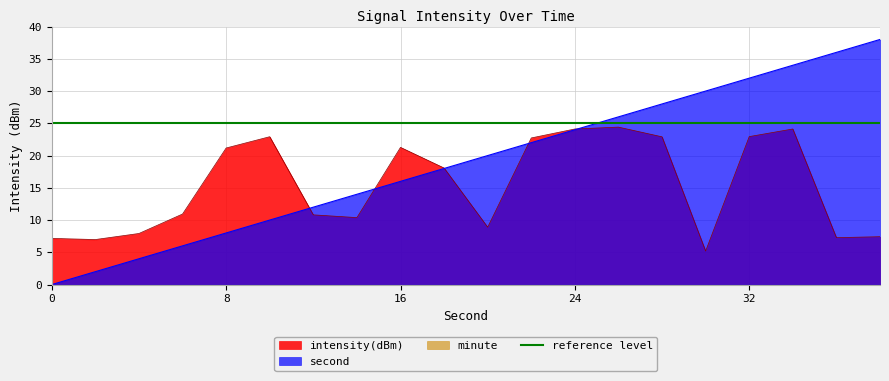

How many data points in second are above 20?

9